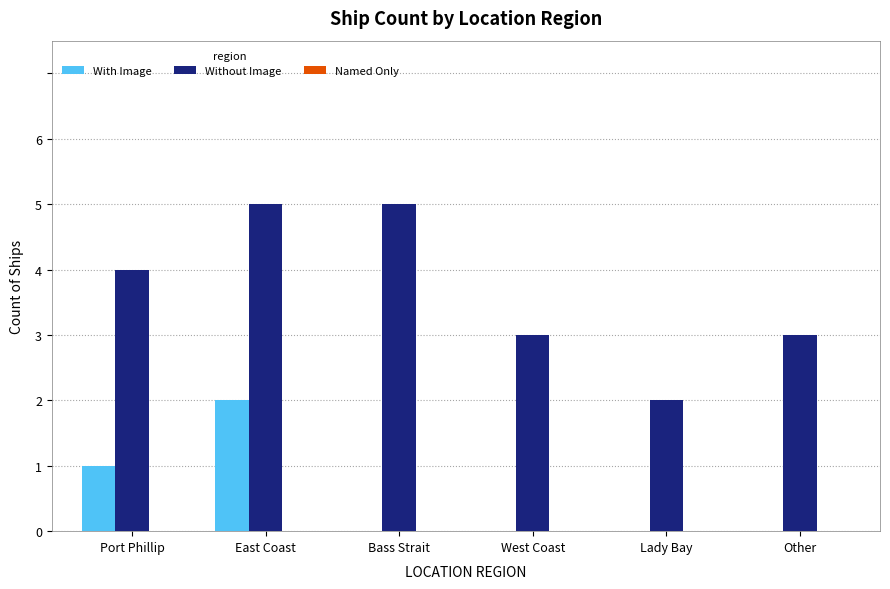

Is it true that Without Image equals 2 at Lady Bay?

True